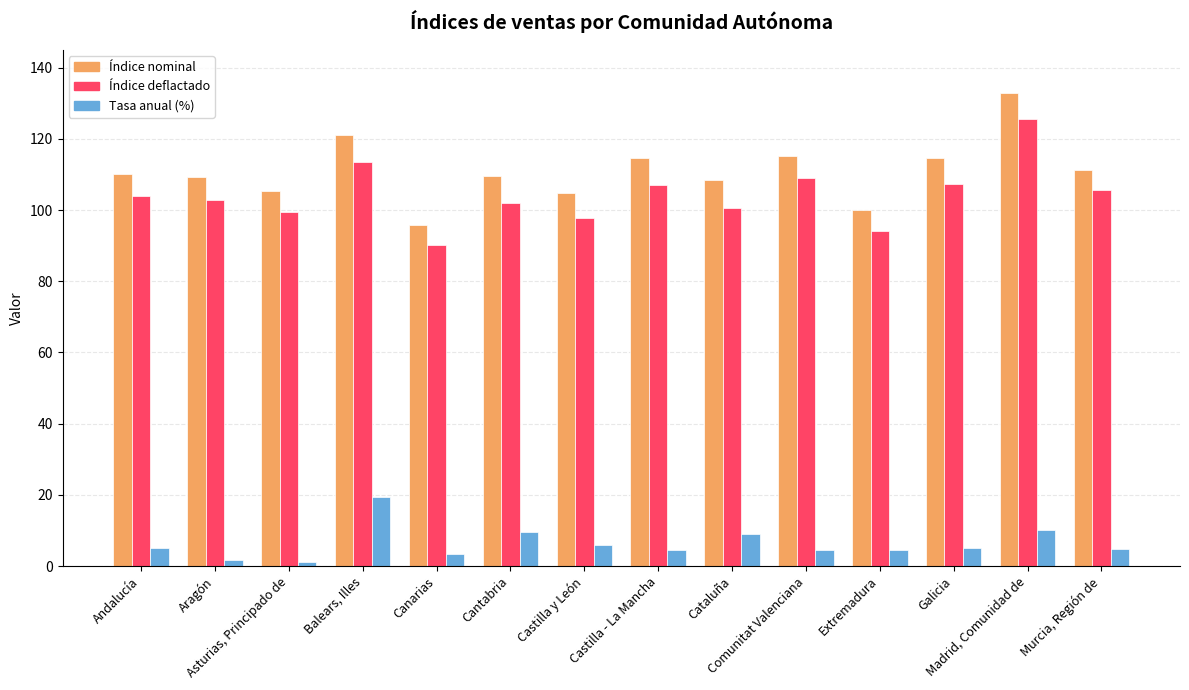

The value of Índice nominal at Galicia is 114.5. True or false?

True